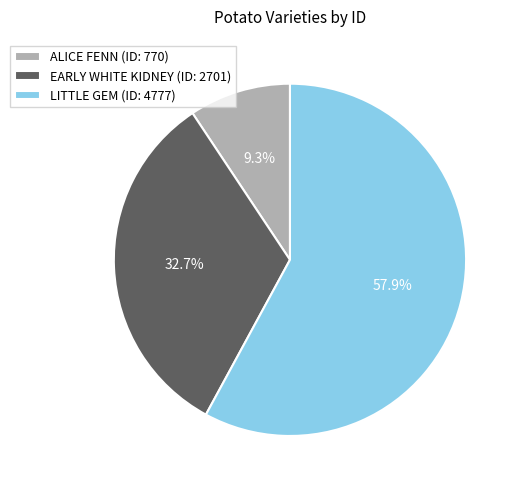

Count the number of slices in the pie.

3